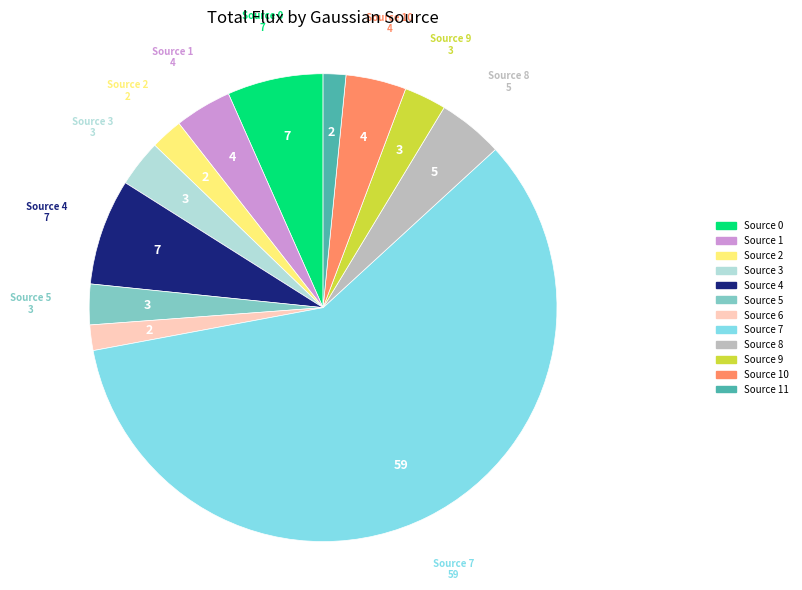

Is there any slice that represents more than half of the pie?

Yes